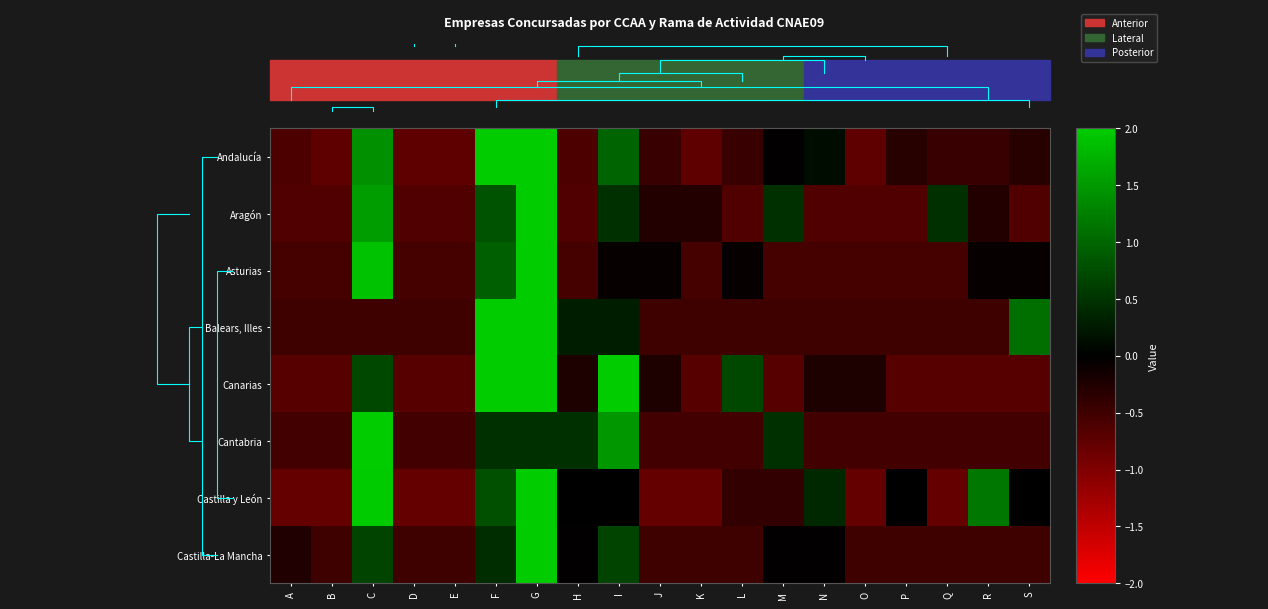

How many values in the Castilla-La Mancha series exceed 0?

4